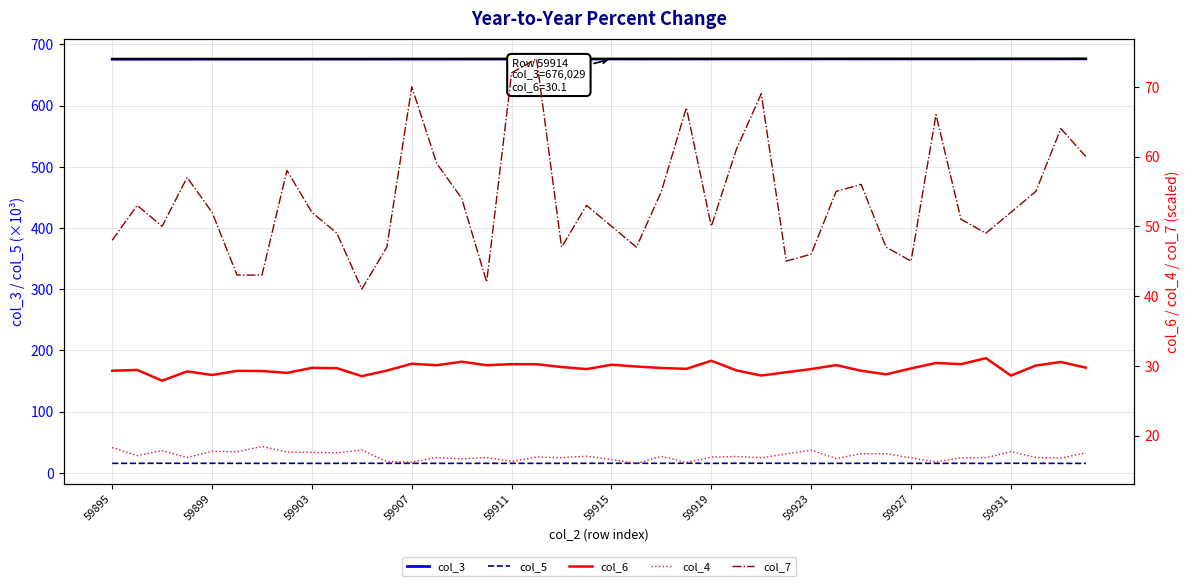

What is the difference between the maximum and minimum values in the col_6 series?

3.2